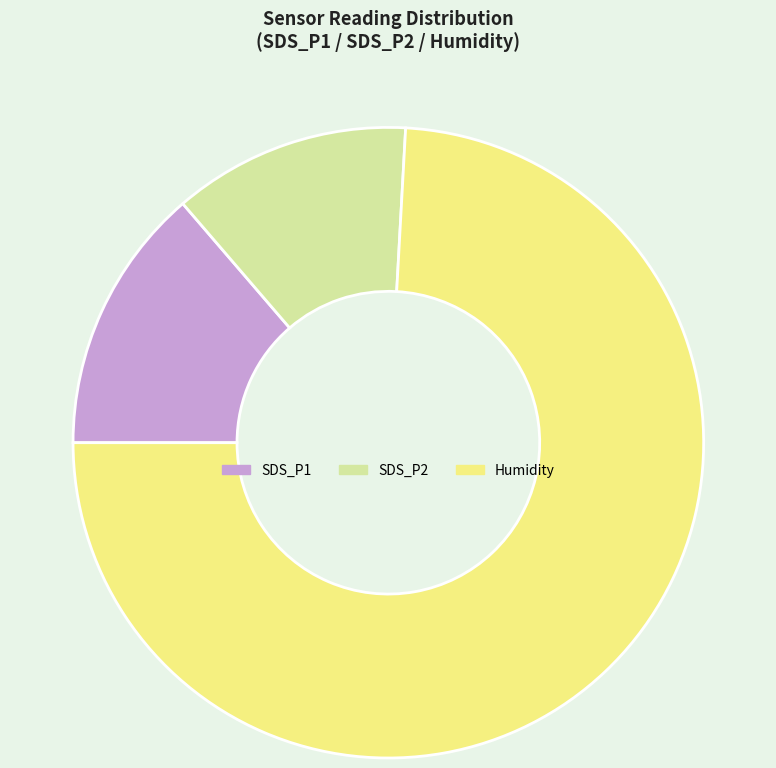

Rank the categories by value from highest to lowest.

Humidity, SDS_P1, SDS_P2